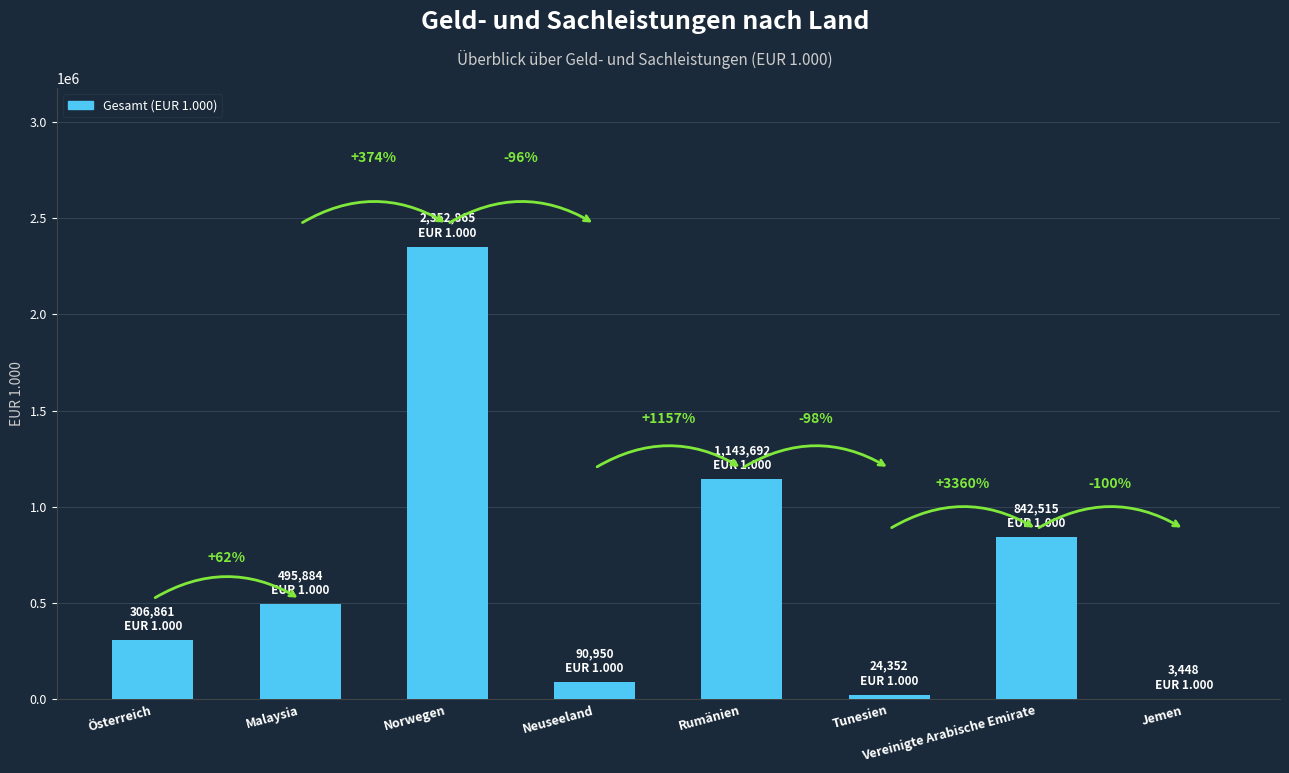

What is the average value?

657571